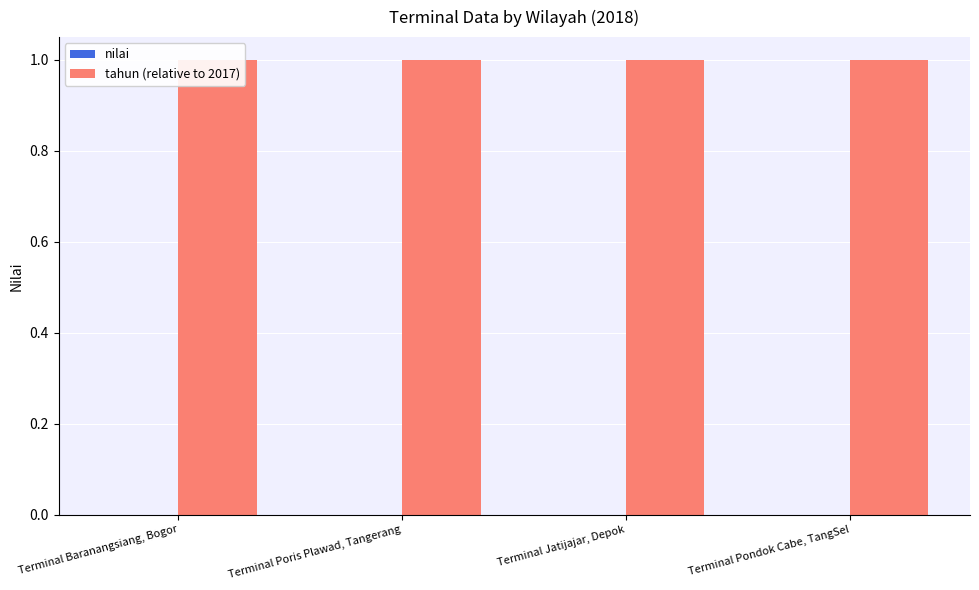

What is the sum of all tahun (relative to 2017) values?

4